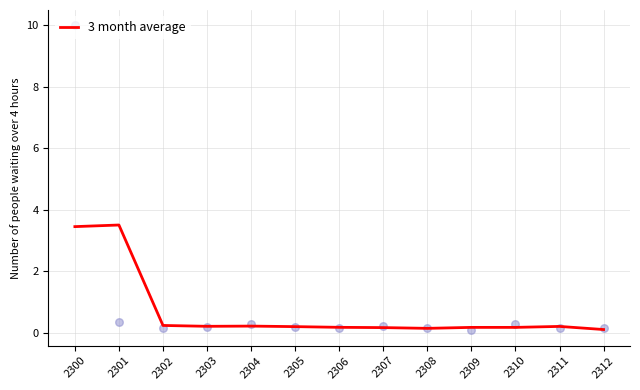

Between 2309 and 2312, which is larger?

2309